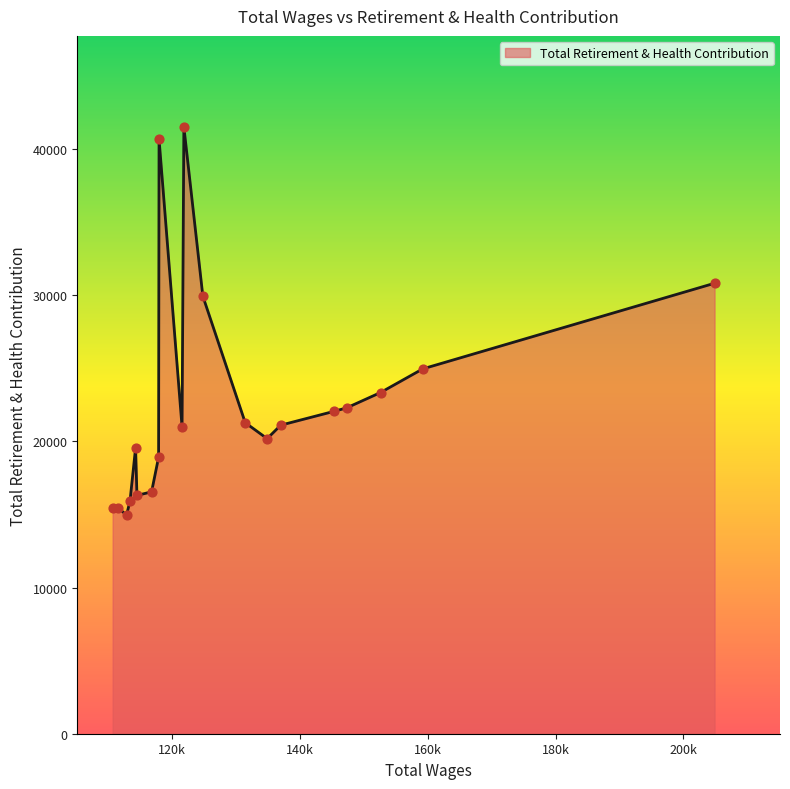

What is the difference between the maximum and minimum values?

26548